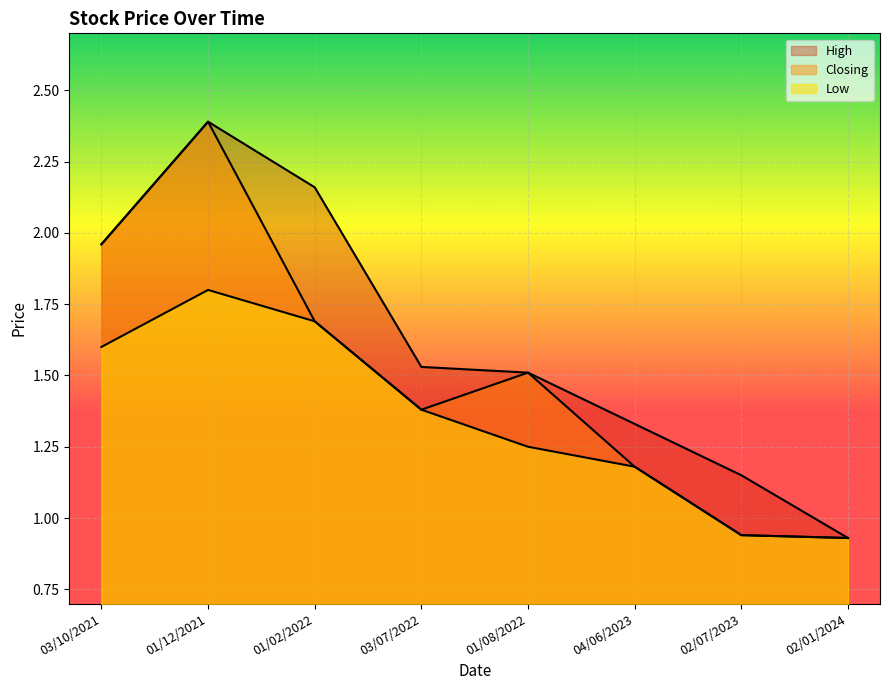

True or false: Closing and High intersect in this chart.

False